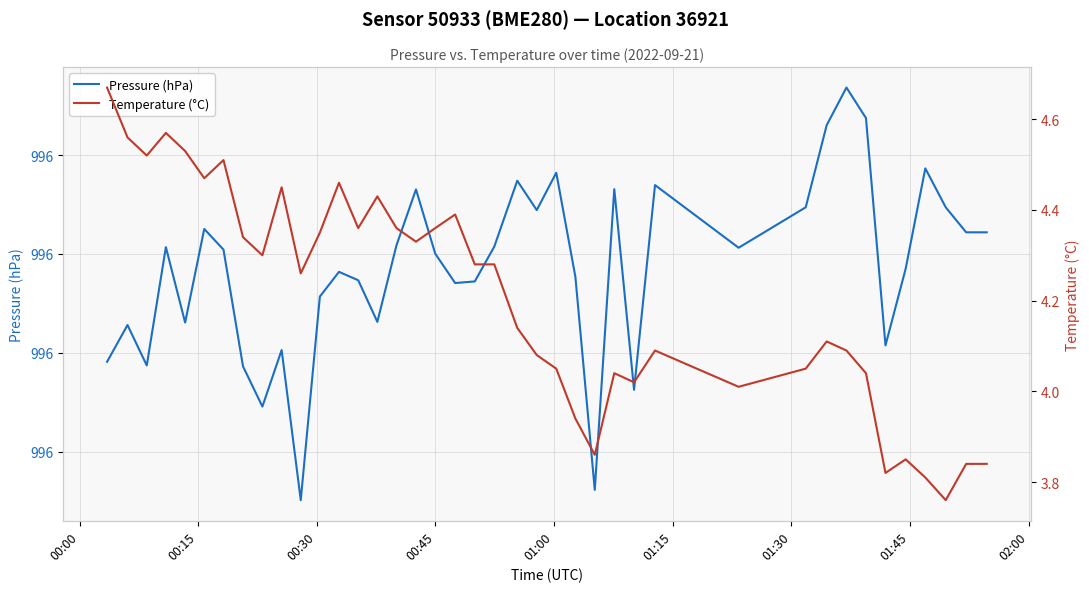

True or false: Temperature (°C) has a value of 1.0 at 11.

False